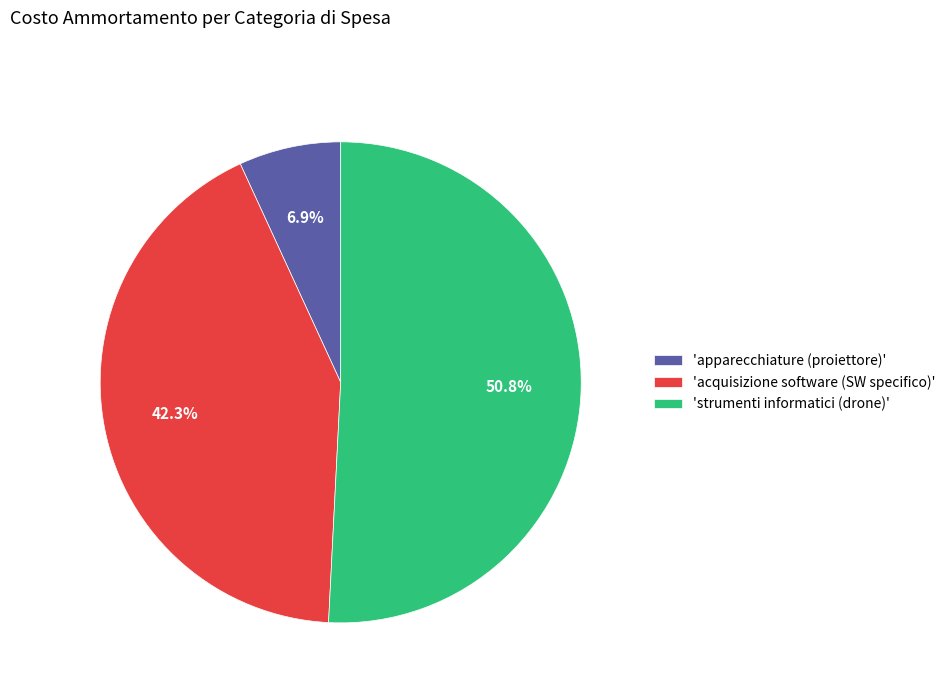

Approximately how many times larger is the value at 'strumenti informatici (drone)' compared to 'acquisizione software (SW specifico)'?

1.2